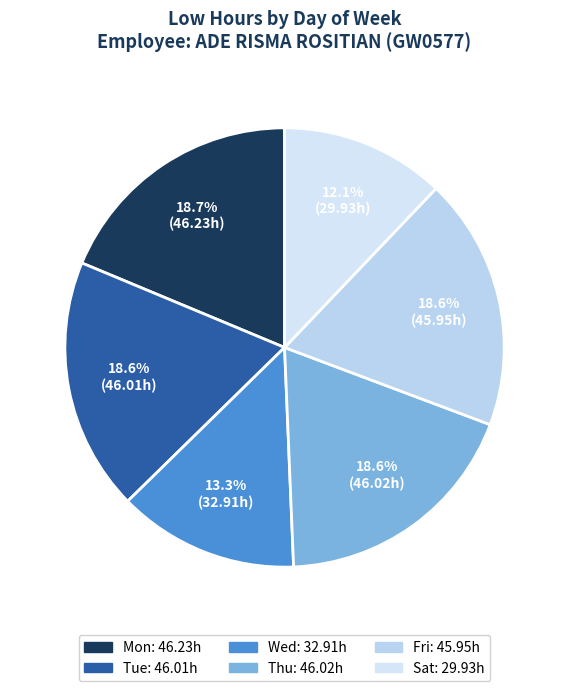

Is there any slice that represents more than half of the pie?

No